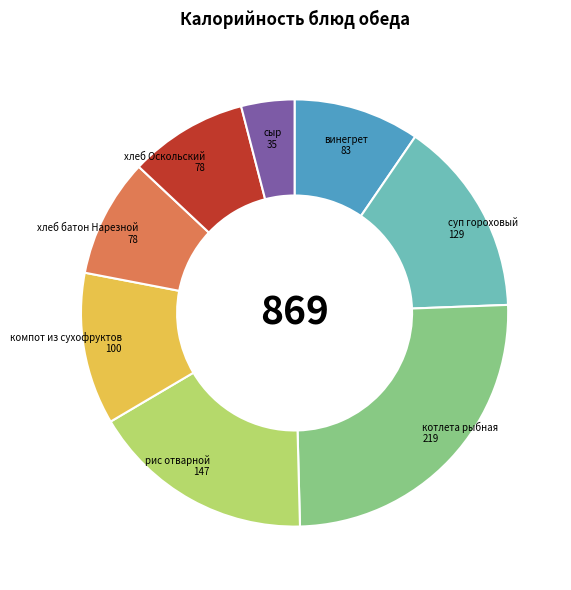

Does винегрет represent more than half of the total?

No